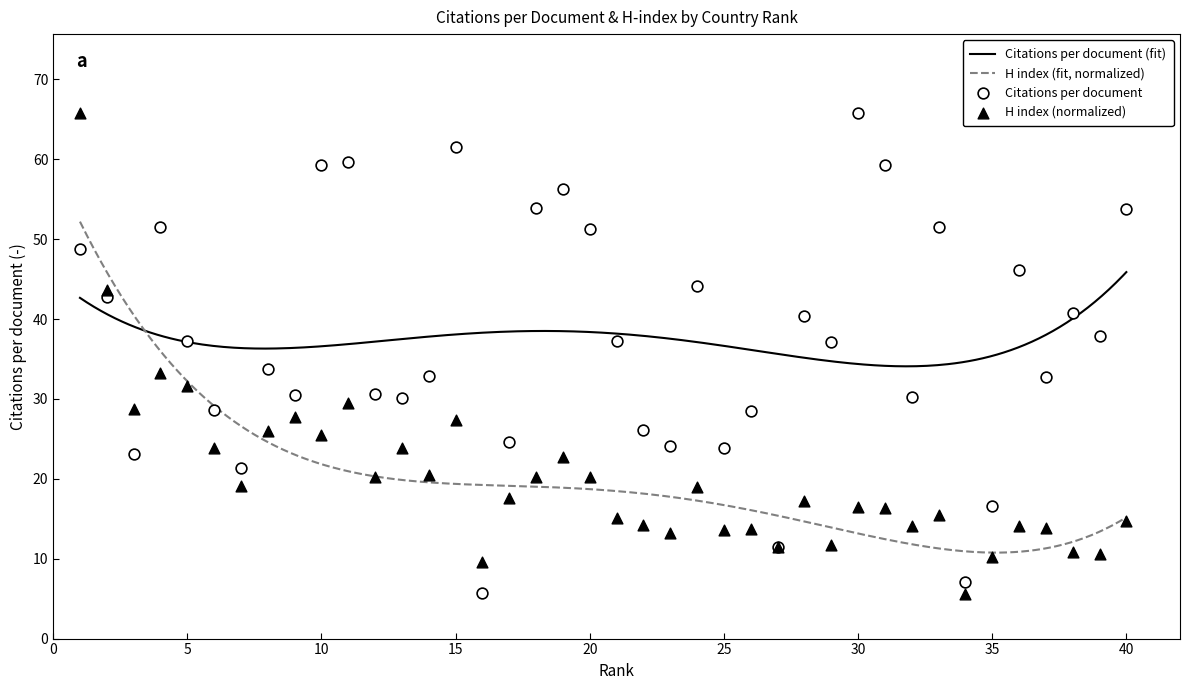

What is the total value across all series at 20?

71.5